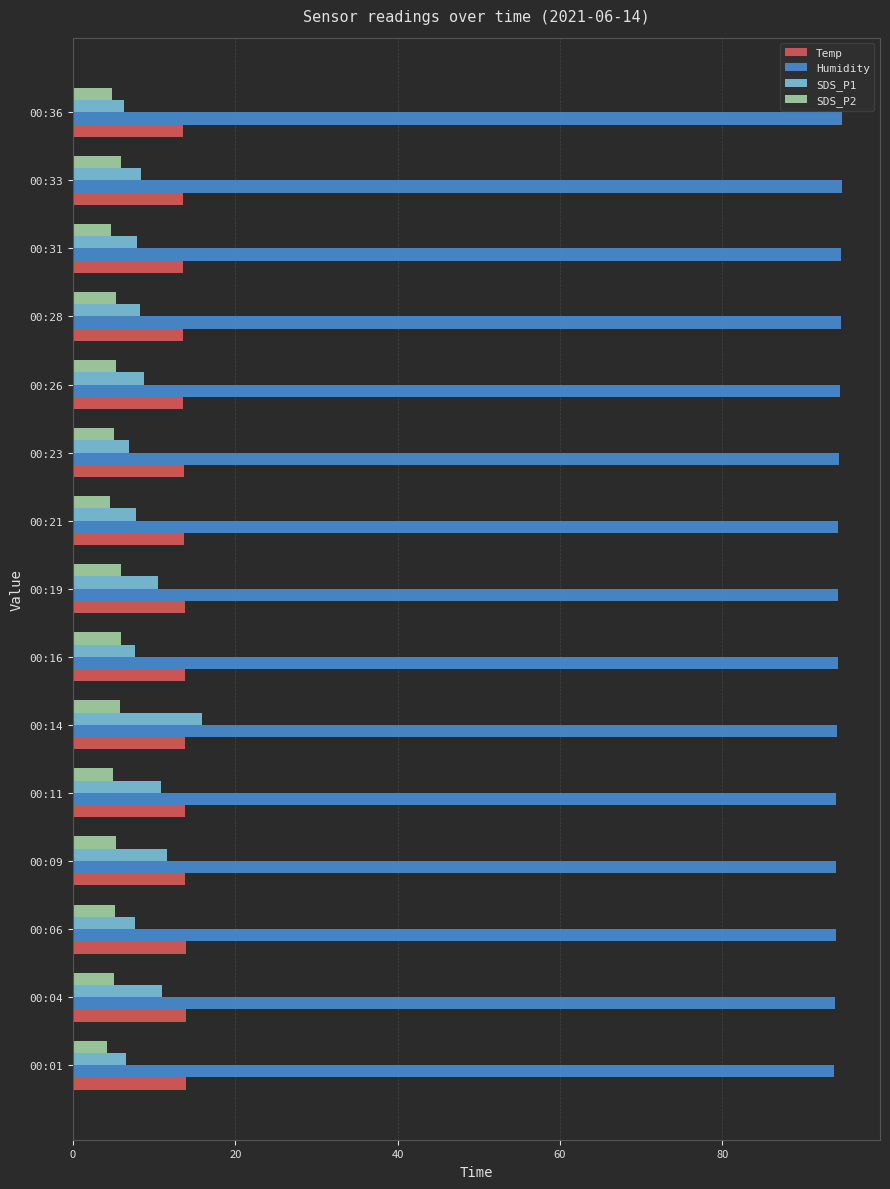

True or false: SDS_P1 has a value of 6.2 at 00:36.

True